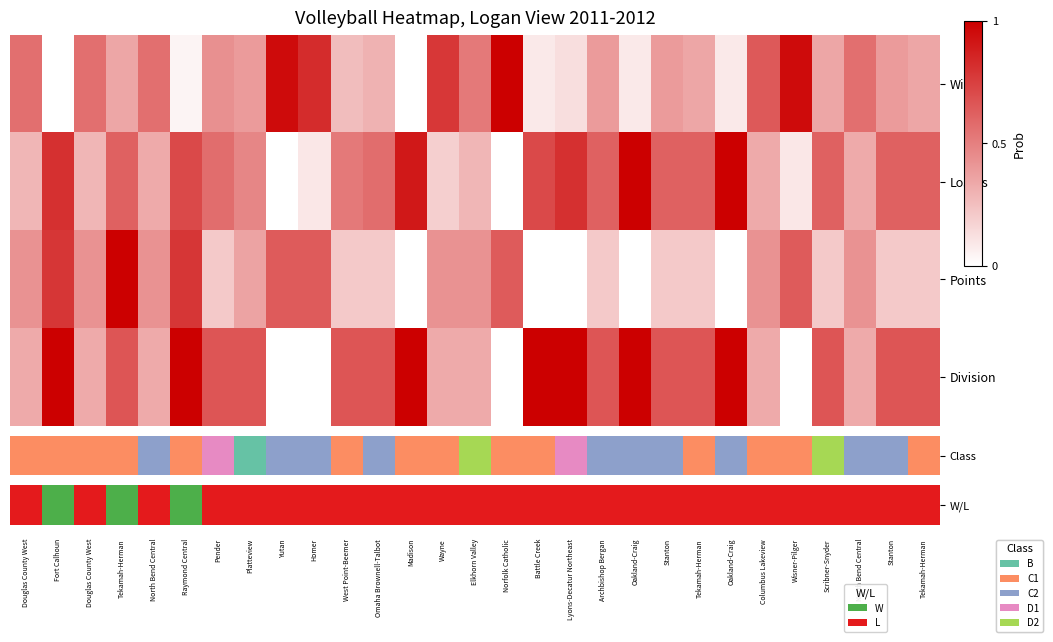

What is the greatest value displayed?

1.0